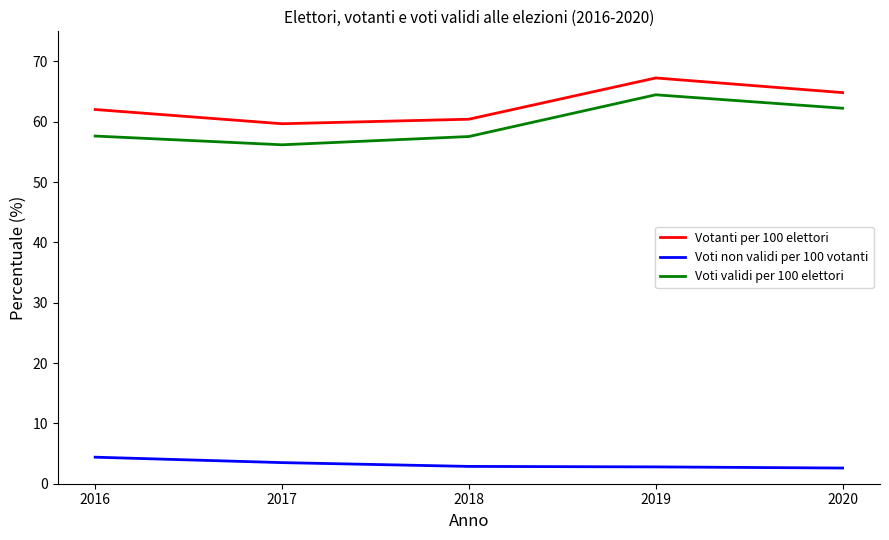

What is the difference between the maximum and minimum values in the Votanti per 100 elettori series?

7.6